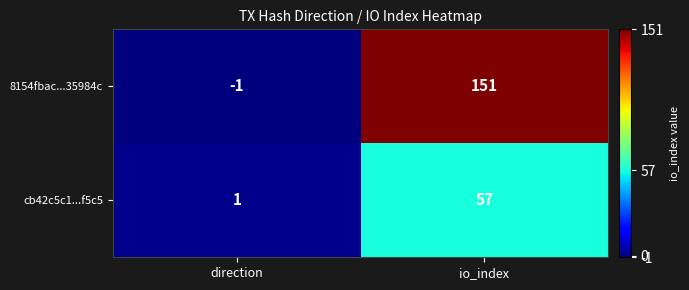

Is it true that cb42c5c1...f5c5 equals 57 at io_index?

True